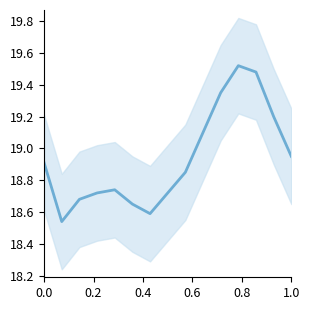

Does the chart have visible grid lines?

No